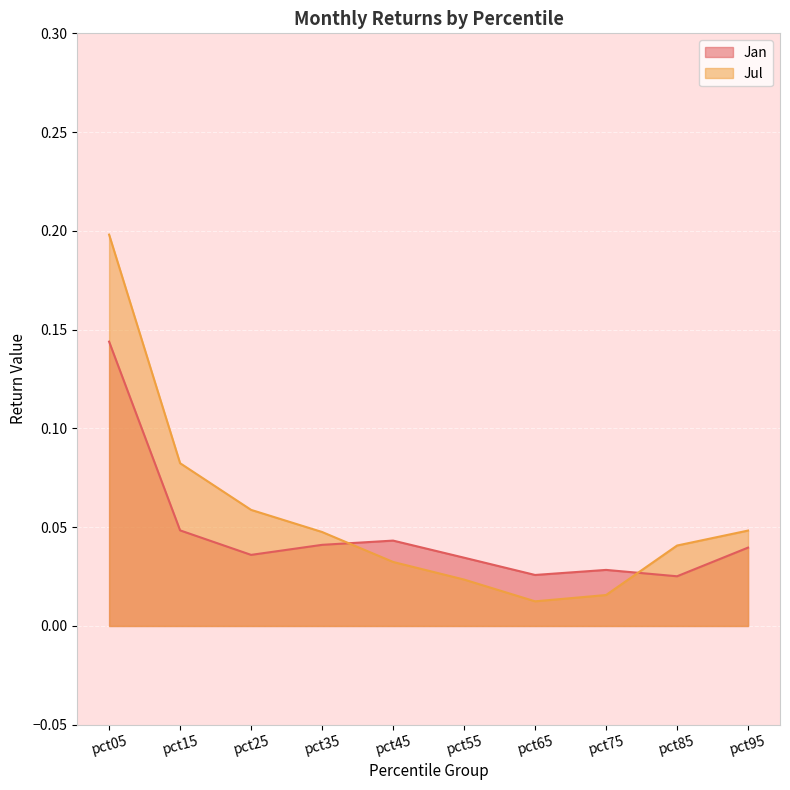

Which series has the largest range (max minus min)?

Jul